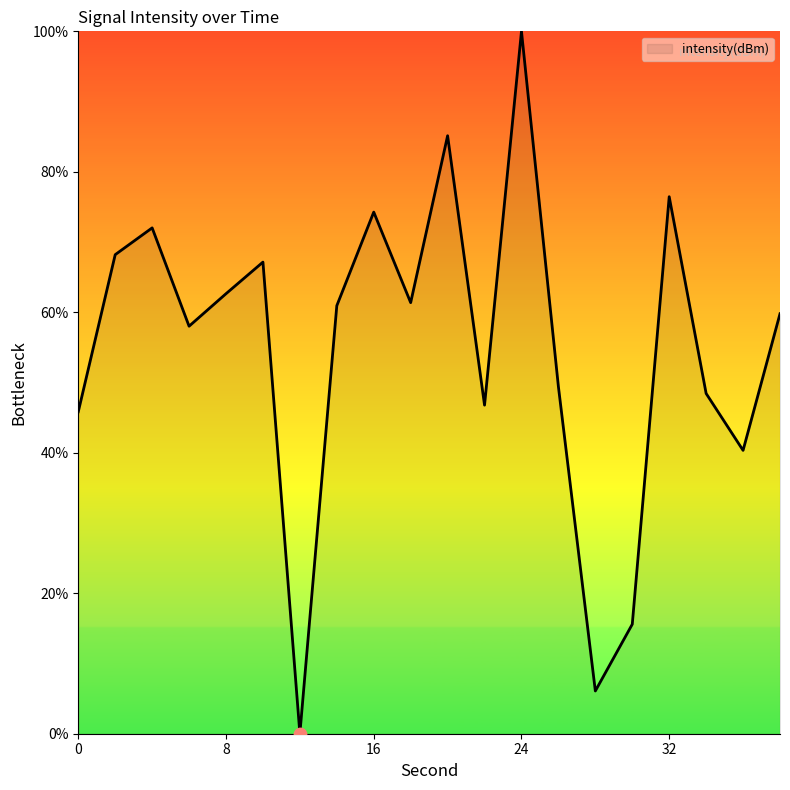

What is the maximum value shown in the chart?

100.0